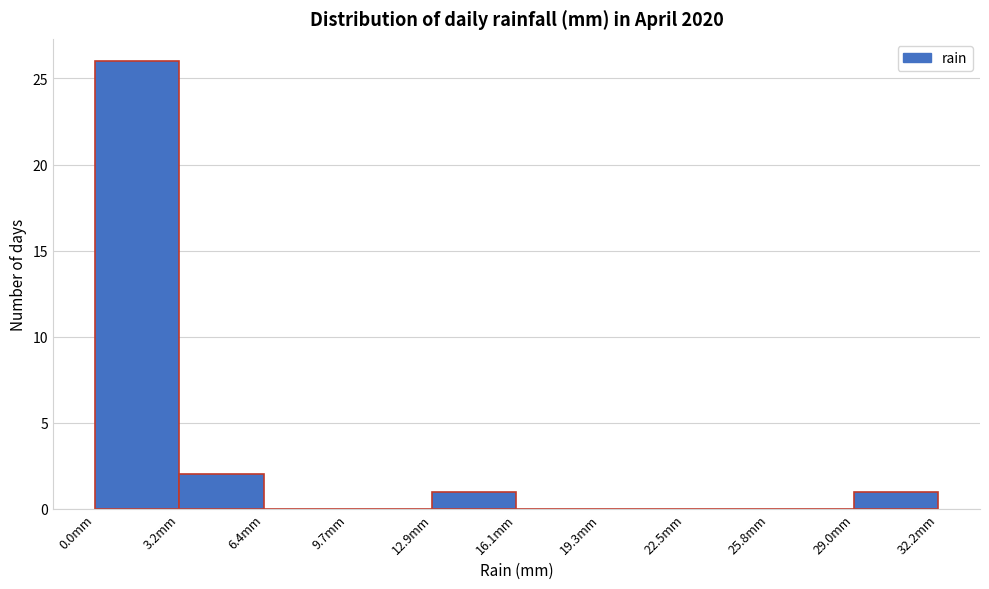

How tall is the bar that spans 13.0 to 16.0 on the x-axis? Neither the bar edges nor the heights are printed on the chart, so give them approximately, as read against the axes.

1